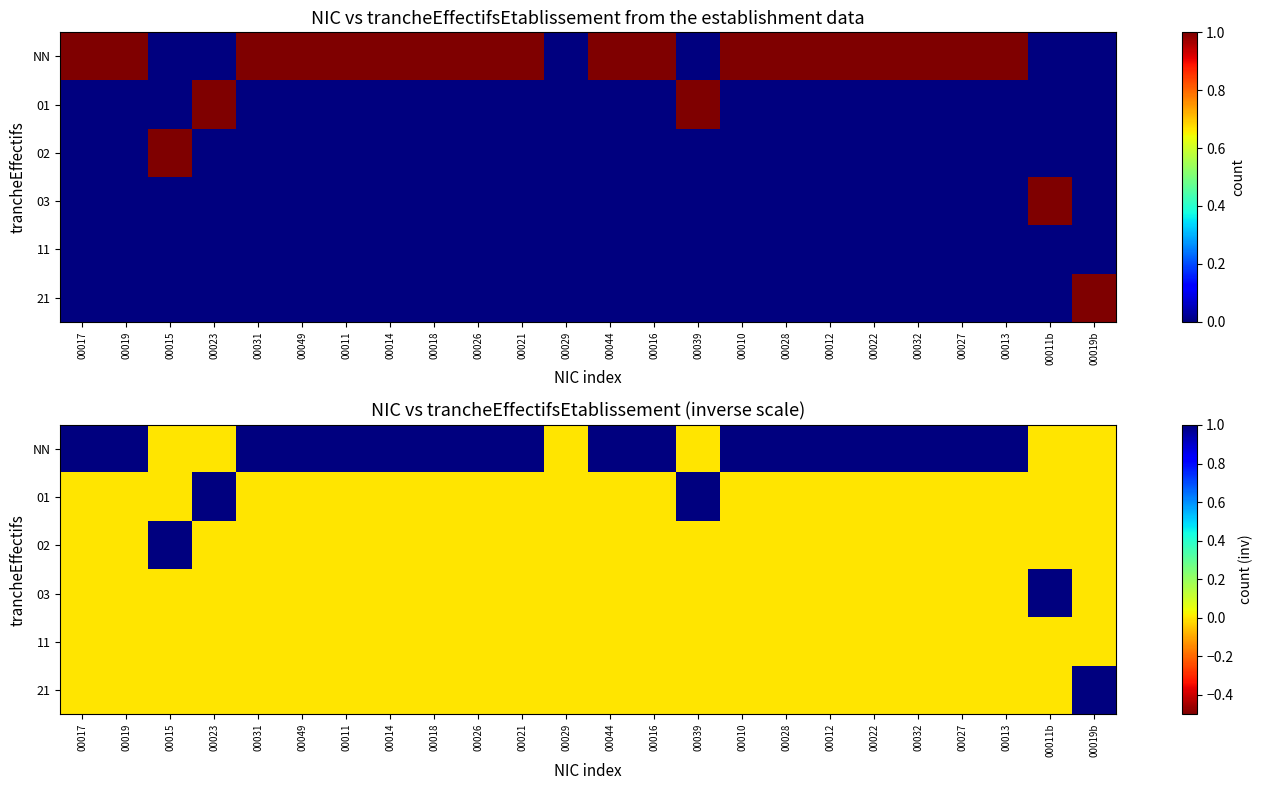

Between 00023 and 00027, which series saw the biggest shift?

NN